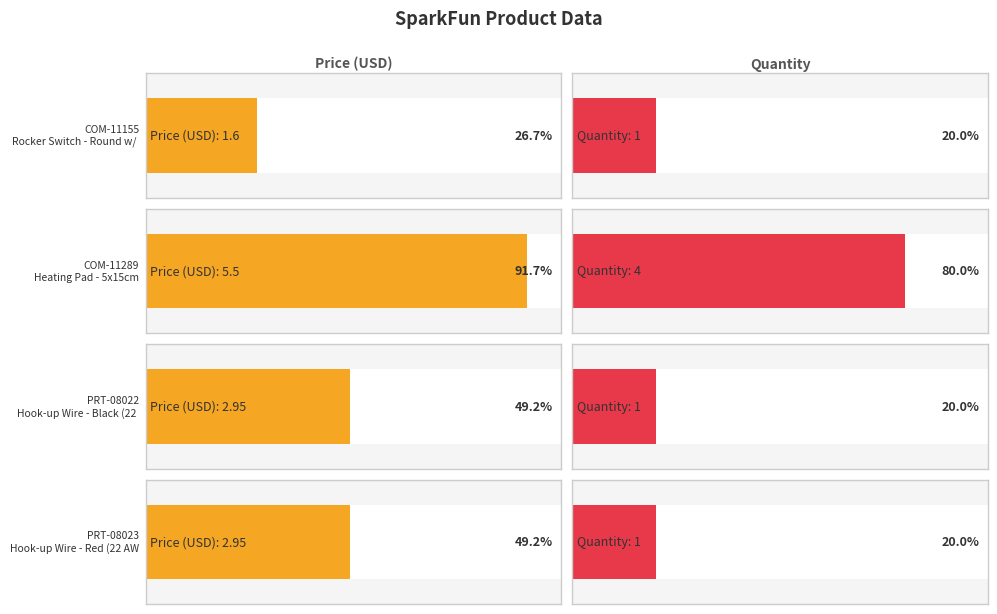

What is the label of the 3rd bar from the left?

PRT-08022